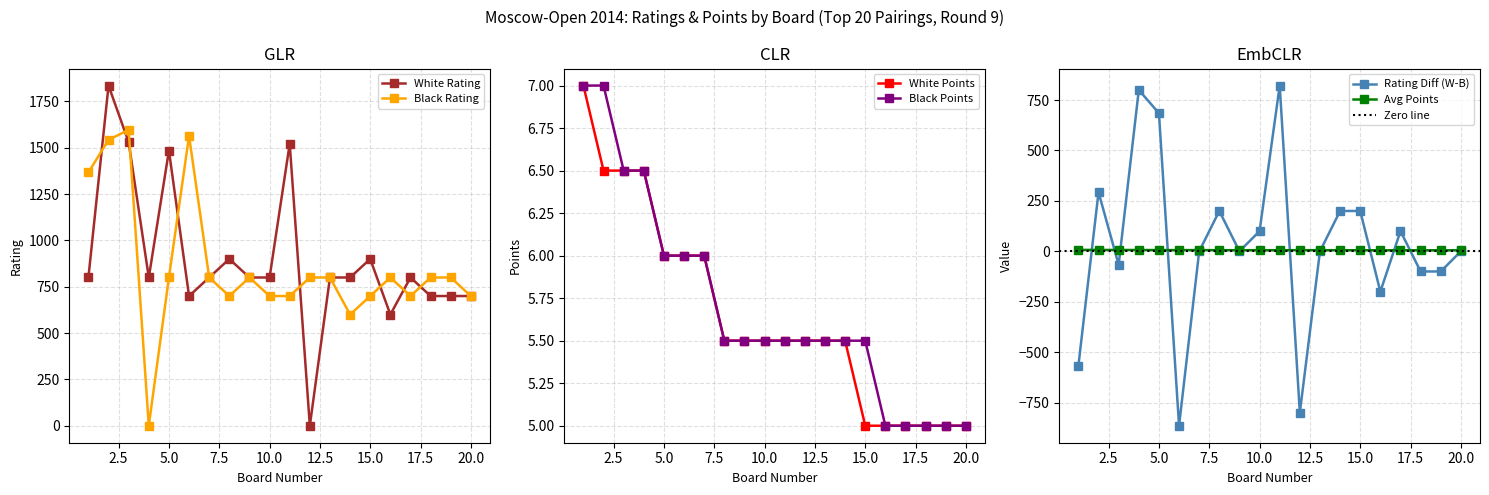

The Black Rating series shows 1141.9 at 20.0. True or false?

False